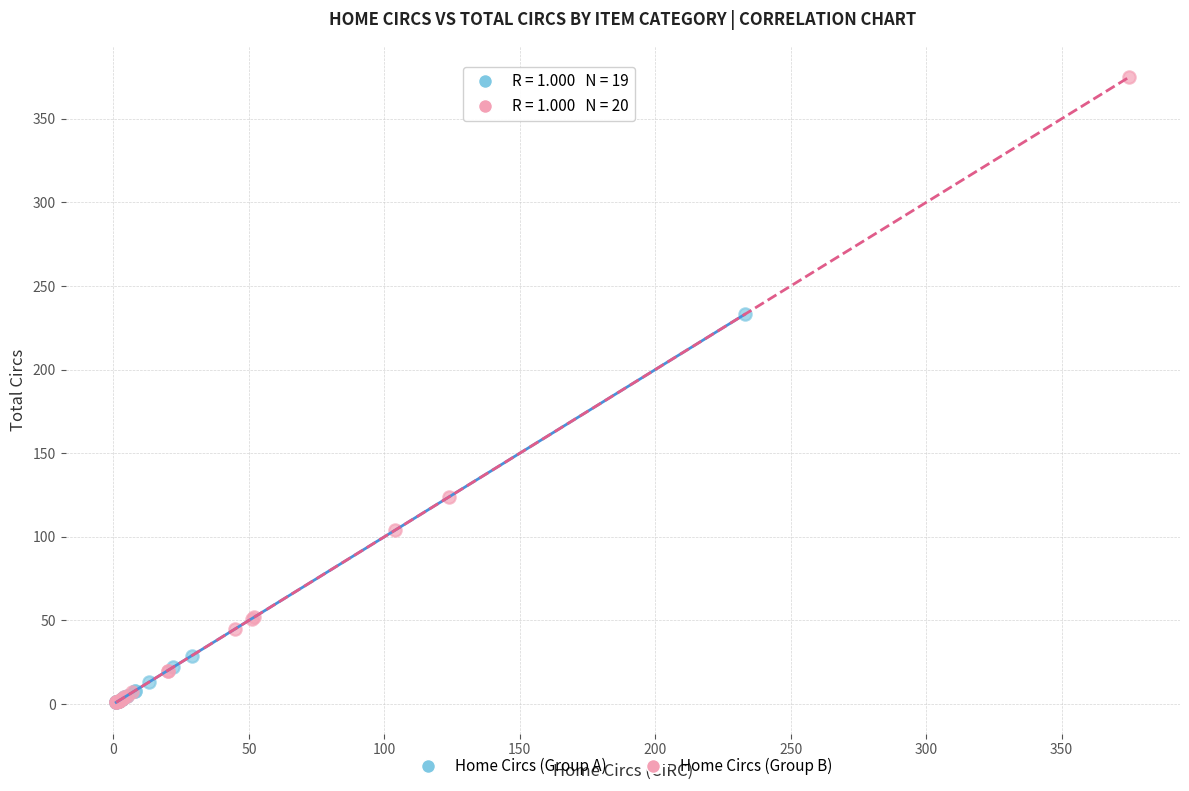

Which series reaches the maximum Y coordinate?

Home Circs (Group B)